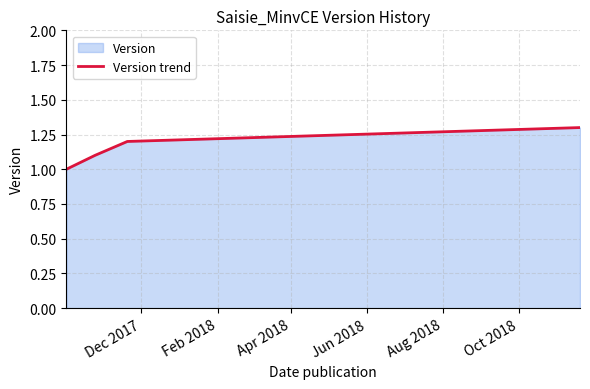

What is the difference between the maximum and minimum values?

0.3